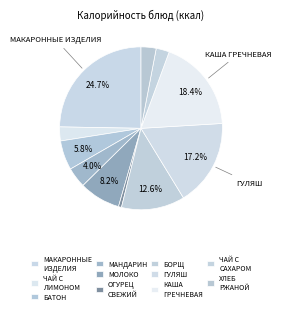

What is the change in value from ГУЛЯШ to КАША ГРЕЧНЕВАЯ?

+16